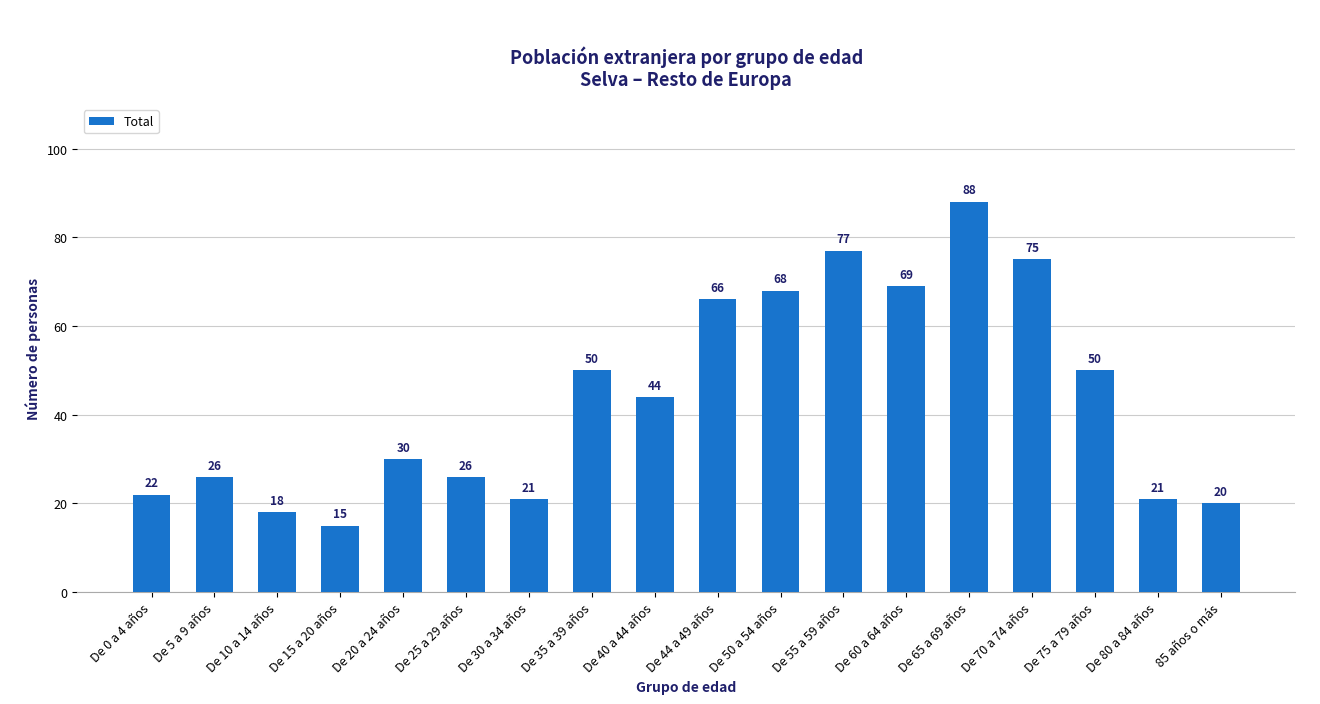

What is the maximum value shown in the chart?

88